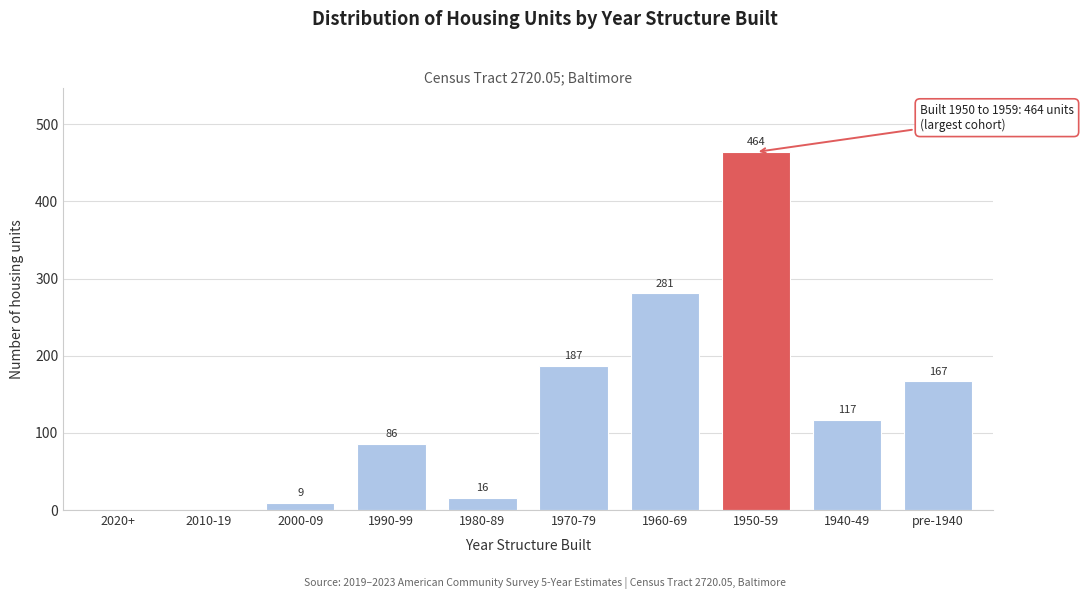

Reading left to right, list all the values displayed in this chart.

2020+=0	2010-19=0	2000-09=9	1990-99=86	1980-89=16	1970-79=187	1960-69=281	1950-59=464	1940-49=117	pre-1940=167